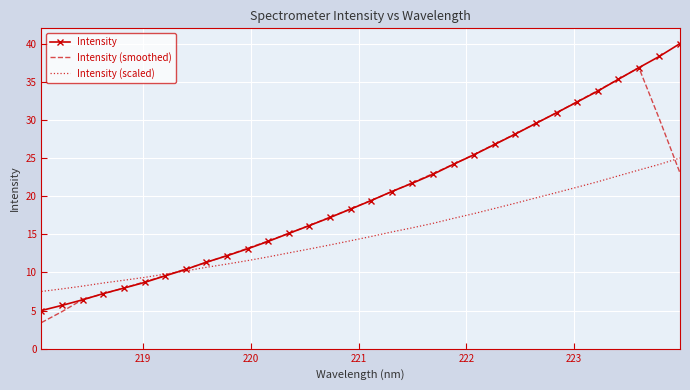

Rank the series by their average value, from lowest to highest.

Intensity (scaled), Intensity (smoothed), Intensity